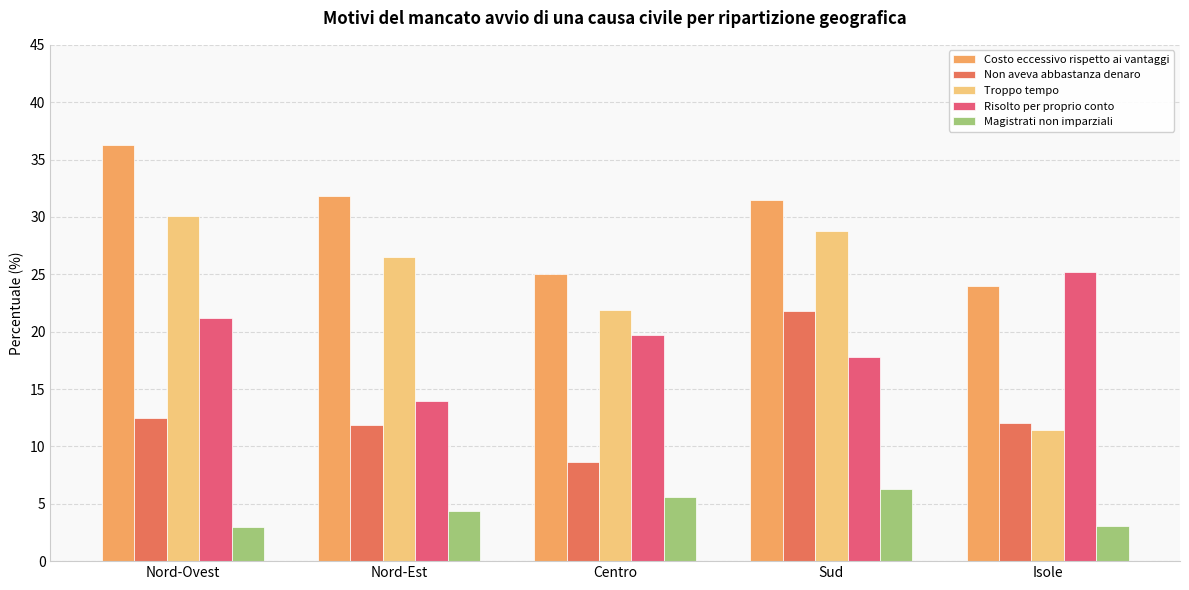

Between Nord-Ovest and Isole, which series saw the biggest shift?

Troppo tempo